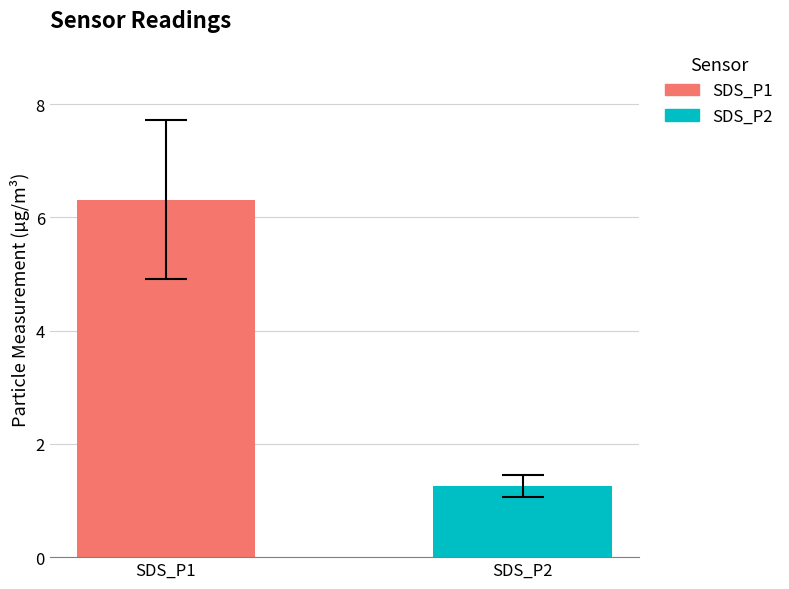

What is the highest value of the SDS_P1 series?

6.3